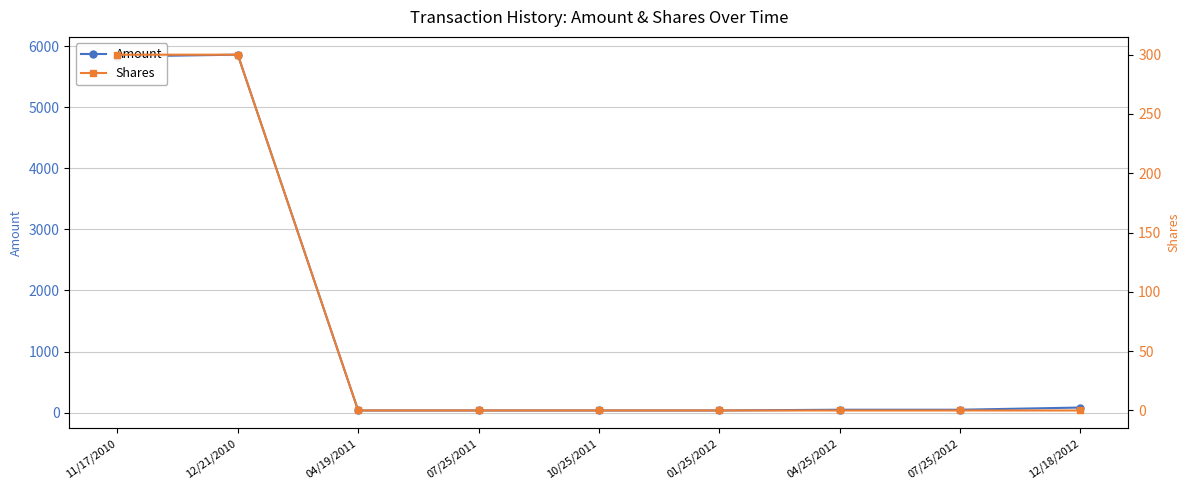

How many values in Shares are above zero?

2